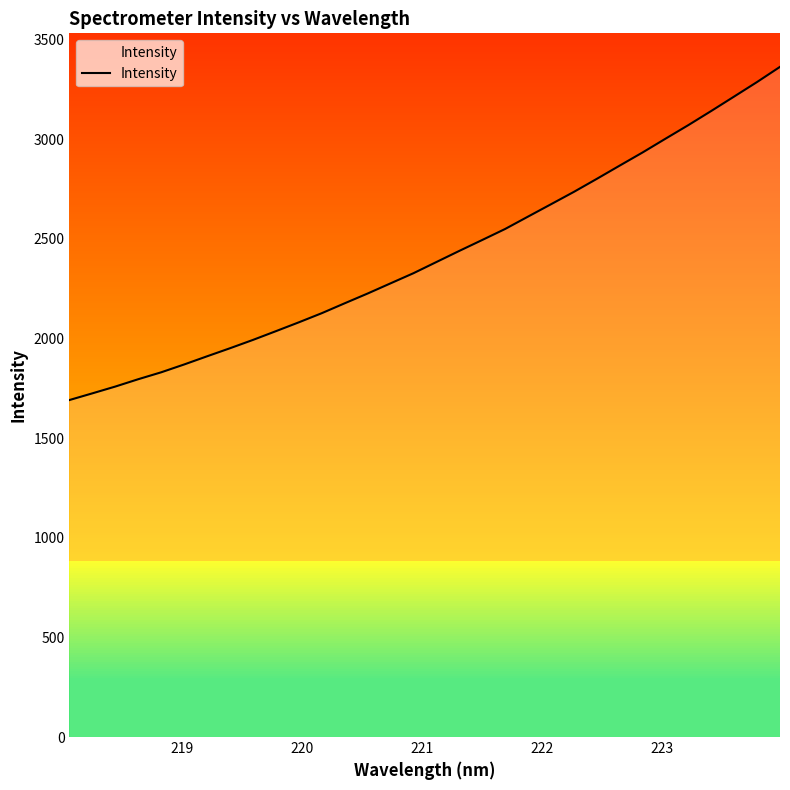

What is the greatest value displayed?

3362.1